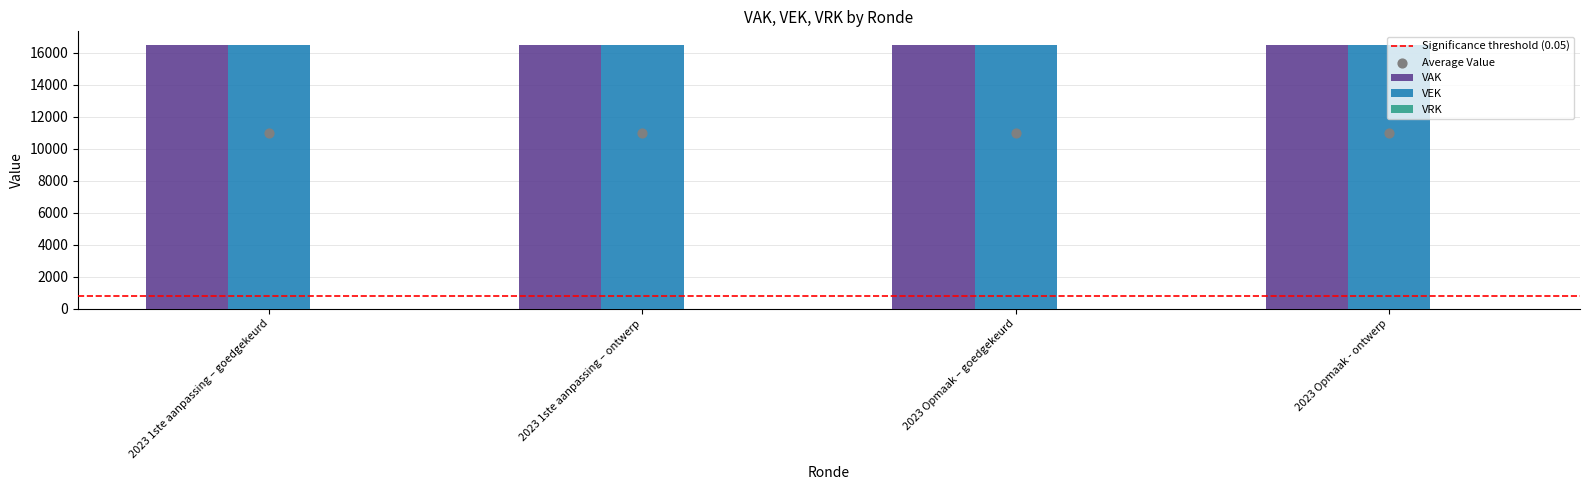

Is the value of VRK at 2023 1ste aanpassing – goedgekeurd greater than the value of VEK at 2023 1ste aanpassing – ontwerp?

No